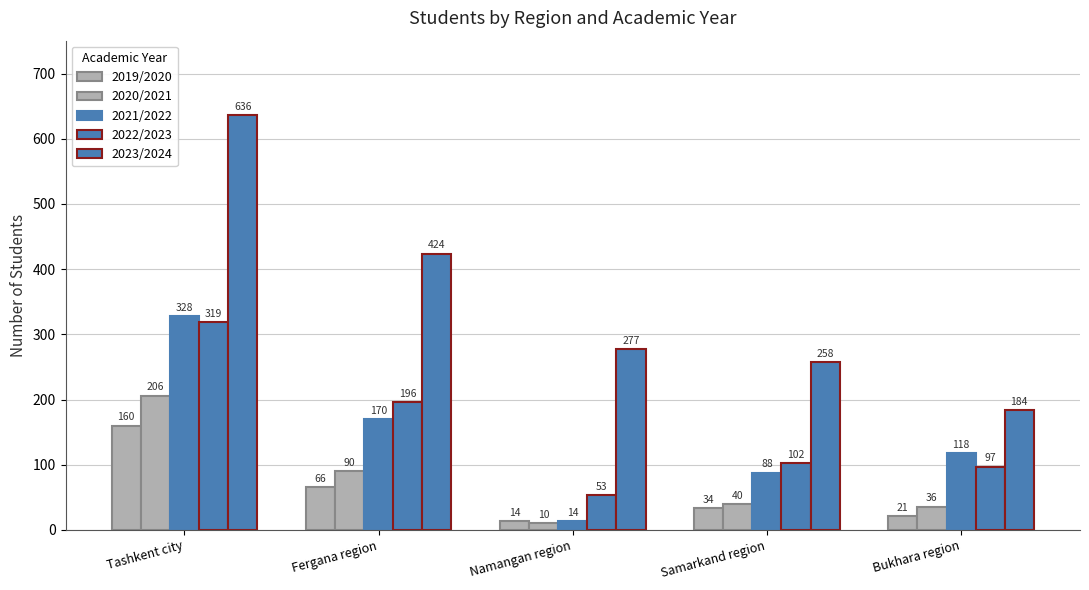

Is it true that 2019/2020 equals 38 at Bukhara region?

False